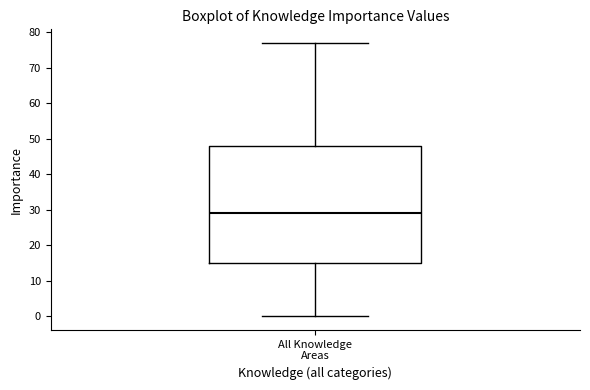

Where does the lower whisker of the box for All Knowledge Areas end on the y-axis? The values are not printed on the chart, so give them approximately, as read against the axis.

0